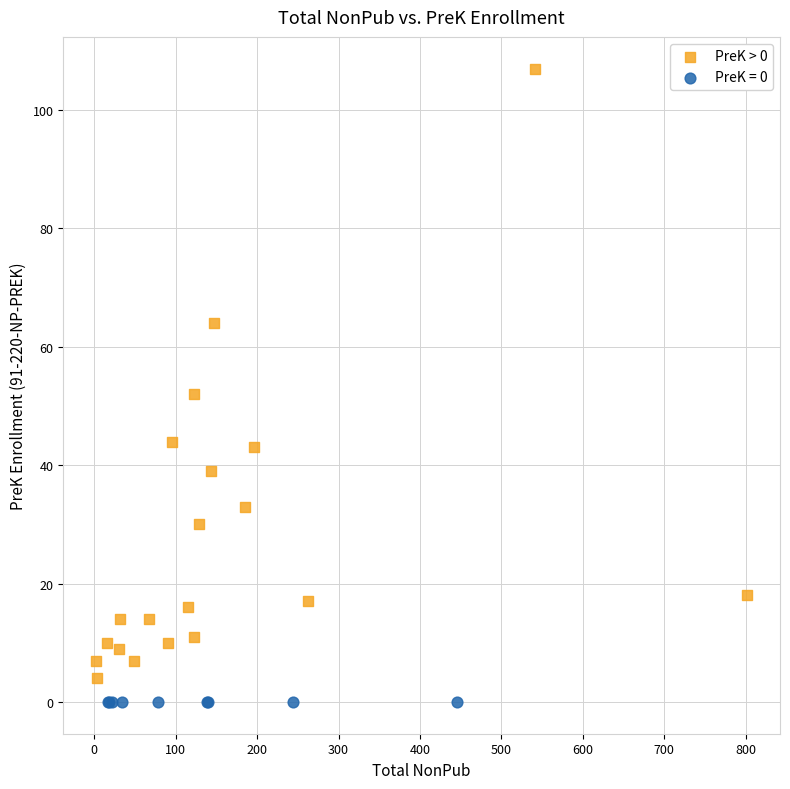

What are all the series names shown in the legend?

PreK > 0, PreK = 0